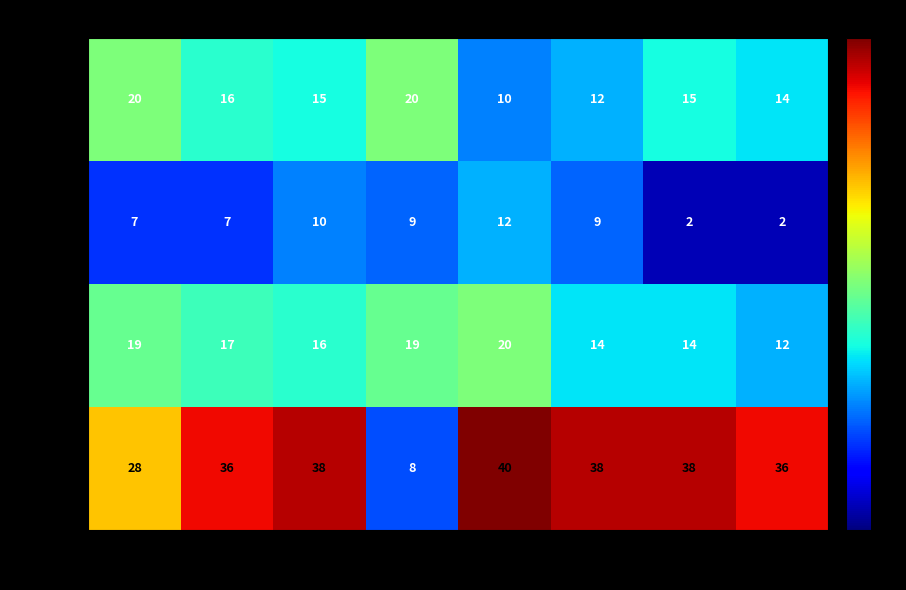

How many distinct data groups are displayed?

4